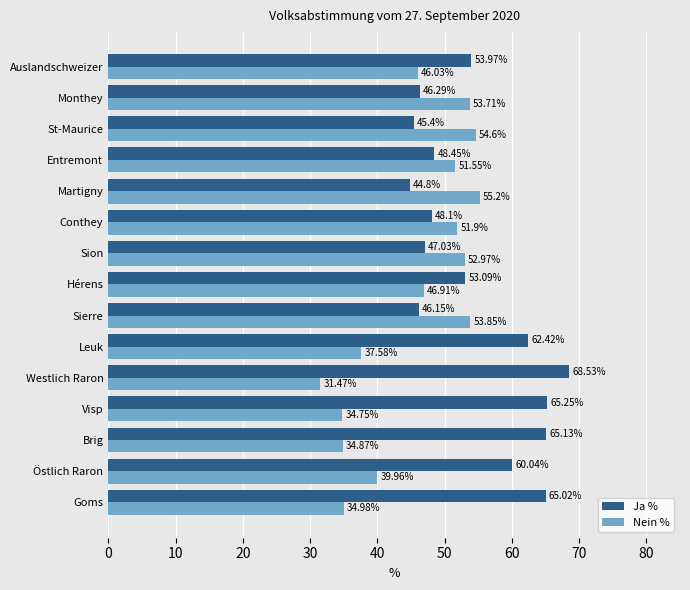

How many data points in Ja % are above 53?

8